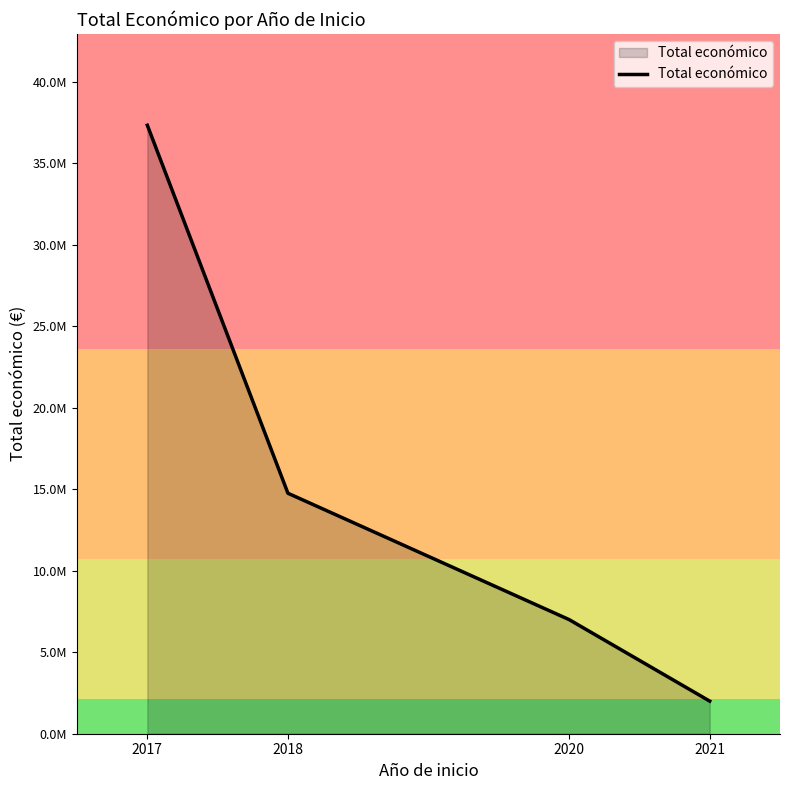

Rank the categories by value from lowest to highest.

2021, 2020, 2018, 2017